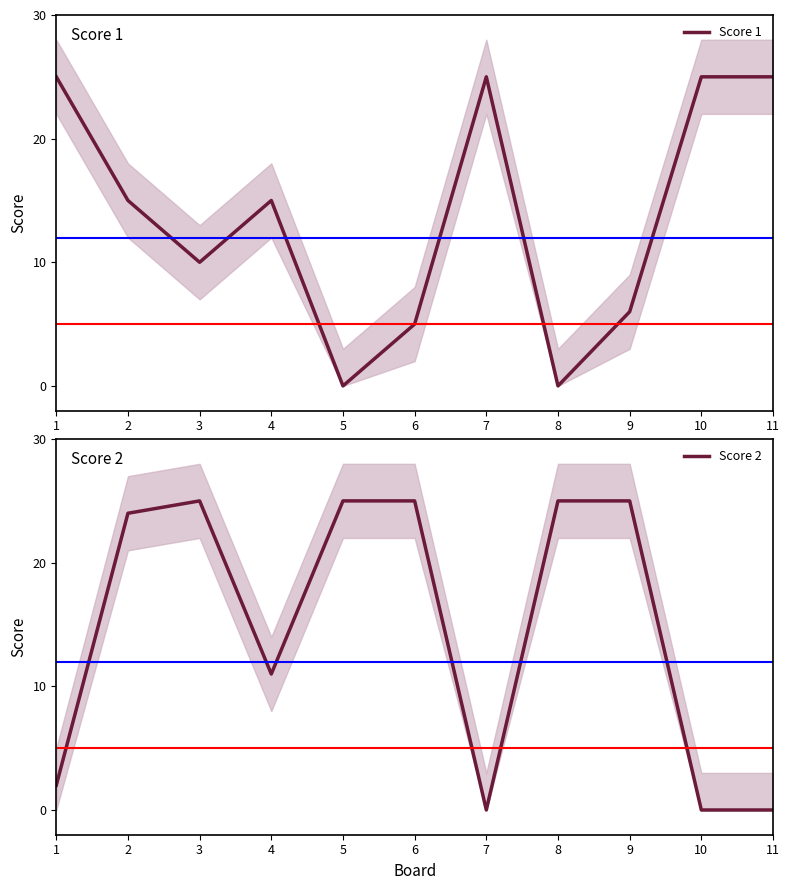

True or false: Score 2 has a value of 24 at 2.

True